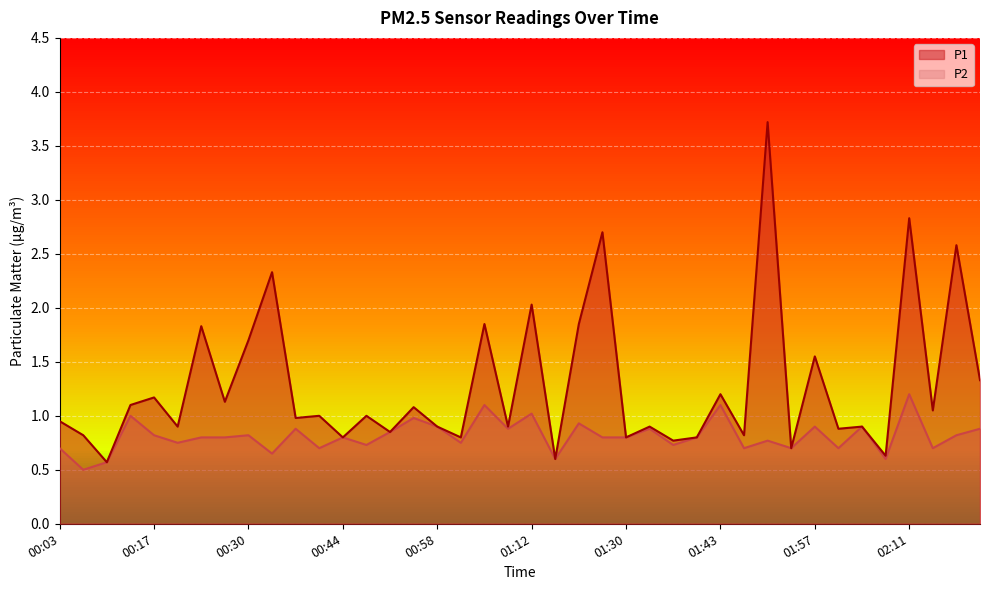

At which category is the sum across all series the highest?

01:50